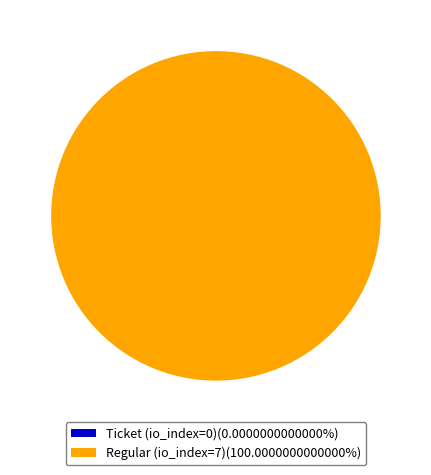

Count the number of slices in the pie.

2